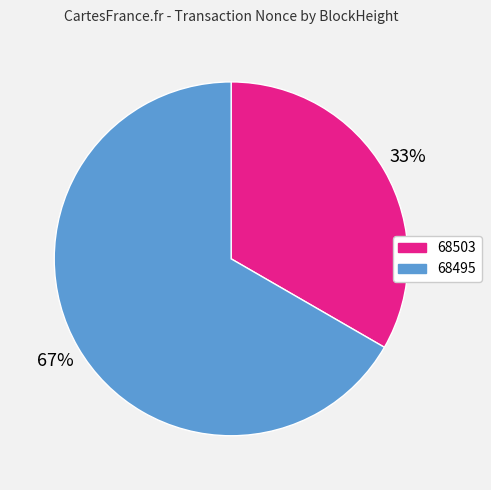

Count the number of slices in the pie.

2